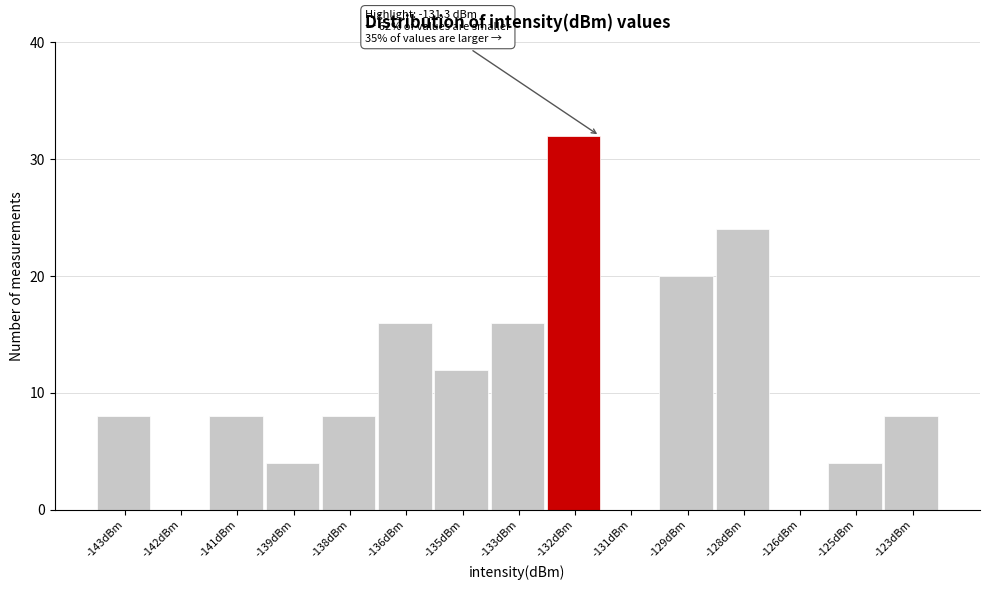

Reading left to right, list all the values displayed in this chart.

-143dBm=8	-142dBm=0	-141dBm=8	-139dBm=4	-138dBm=8	-136dBm=16	-135dBm=12	-133dBm=16	-132dBm=32	-131dBm=0	-129dBm=20	-128dBm=24	-126dBm=0	-125dBm=4	-123dBm=8